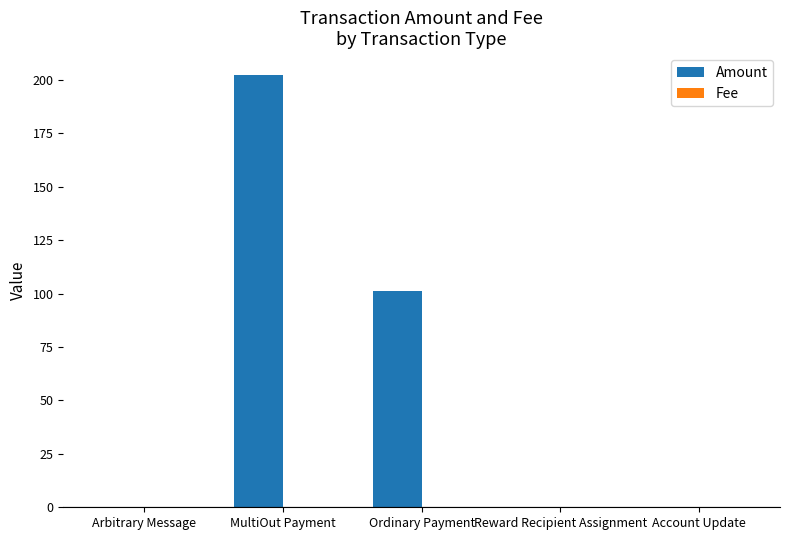

What is the sum of all Amount values?

303.4